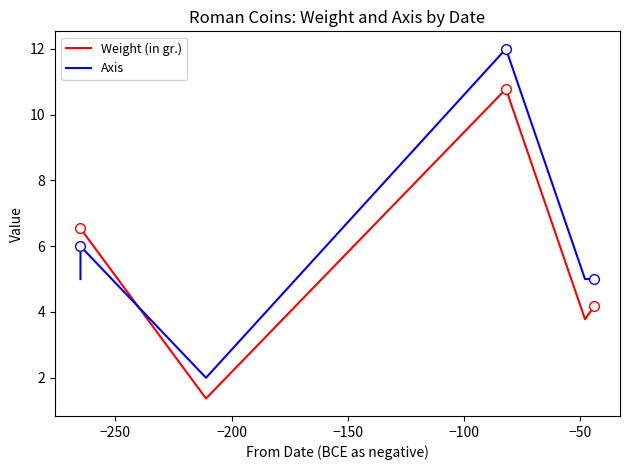

True or false: Weight (in gr.) and Axis cross at least once.

True